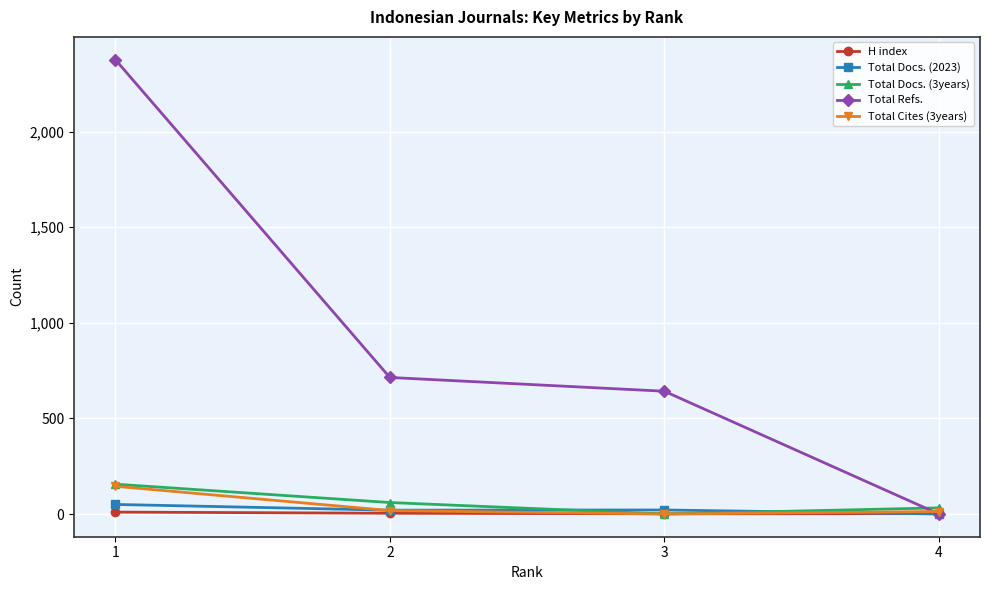

At which label does Total Cites (3years) first exceed 18?

1